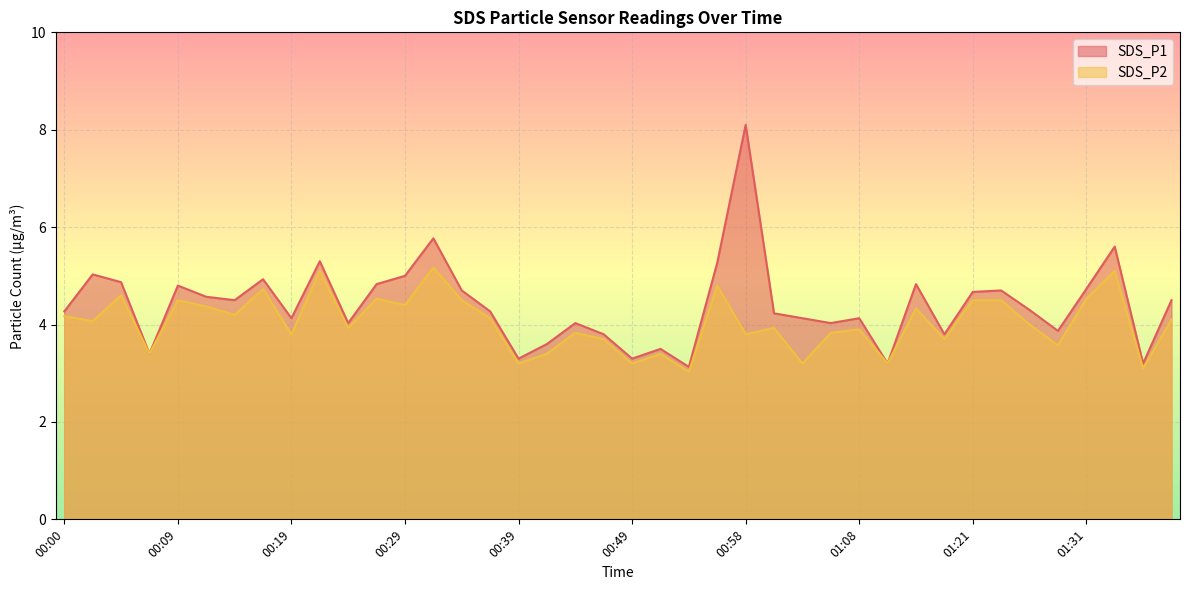

List the series in order of their overall mean, lowest first.

SDS_P2, SDS_P1